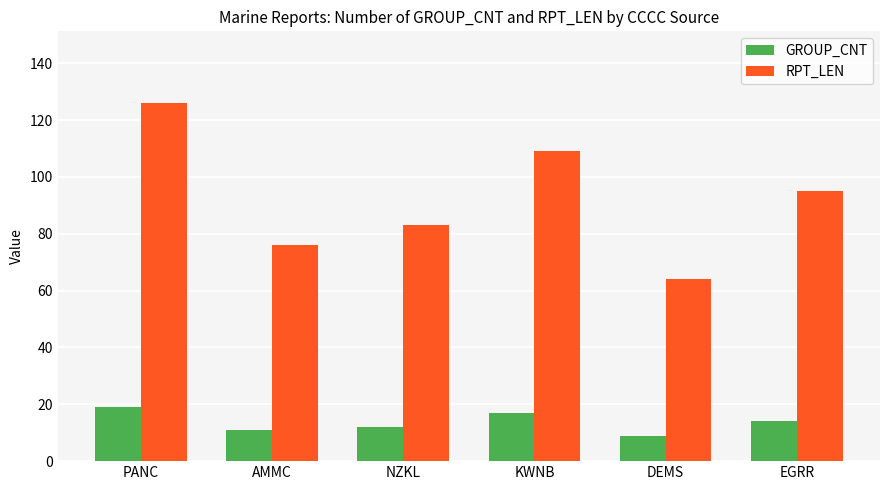

List the labels in order of RPT_LEN value, smallest first.

DEMS, AMMC, NZKL, EGRR, KWNB, PANC